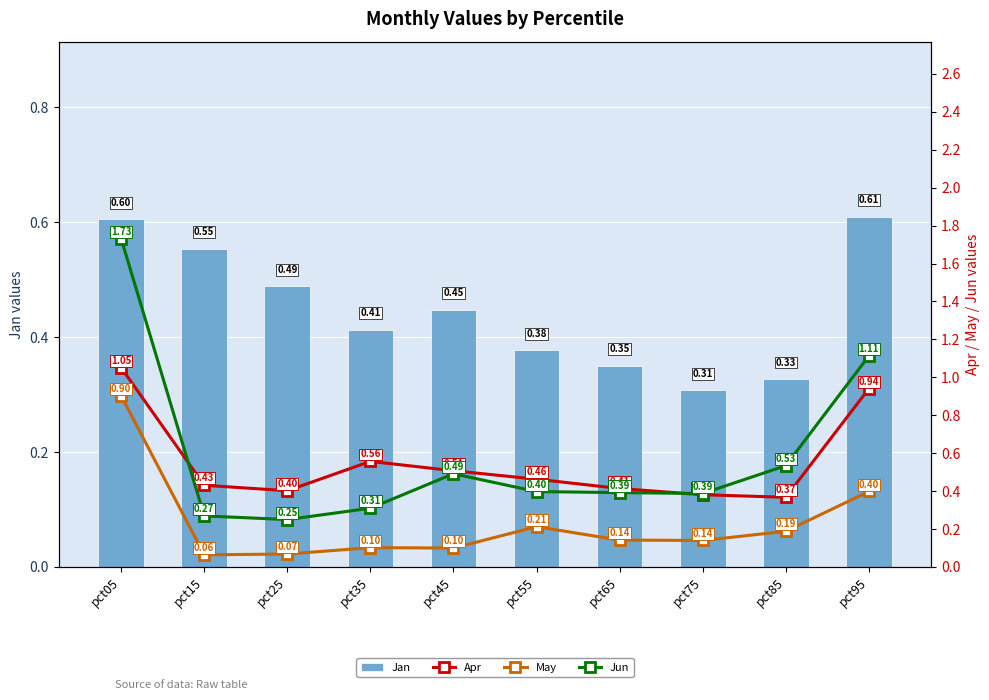

Between pct35 and pct15, which is larger?

pct15